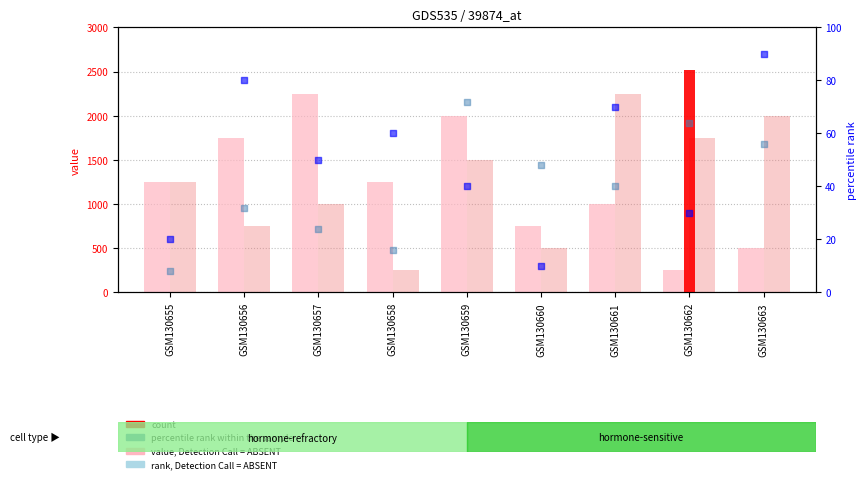

Which series has the largest total across all categories?

count